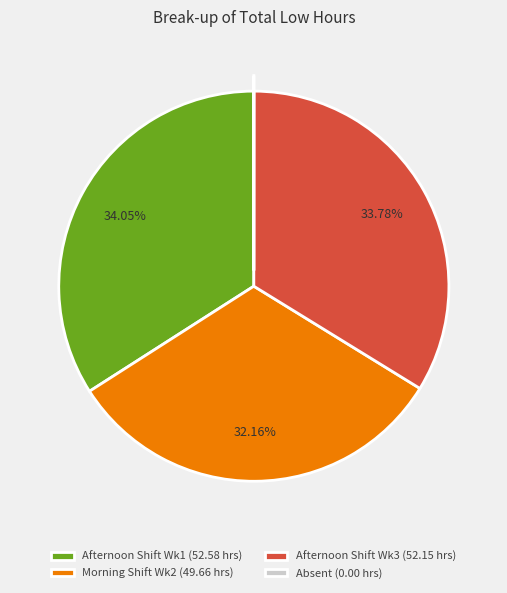

Approximately how many times larger is the value at Morning Shift Wk2 (49.66 hrs) compared to Afternoon Shift Wk1 (52.58 hrs)?

0.9